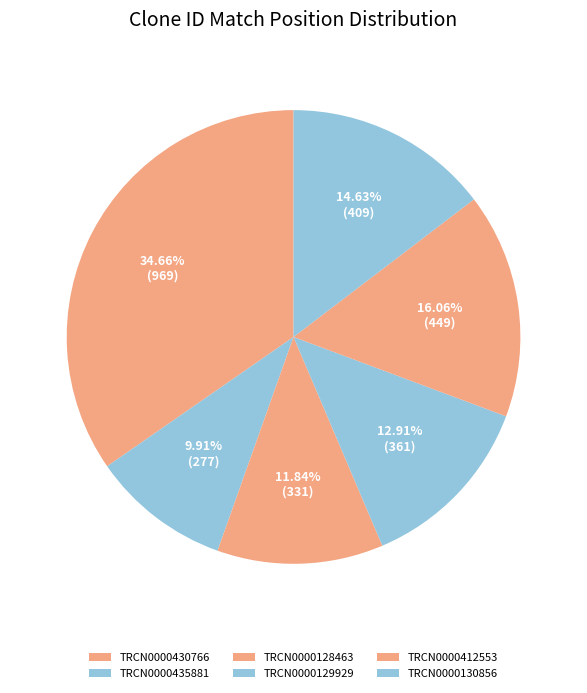

Which category has the smallest portion of the pie?

TRCN0000435881